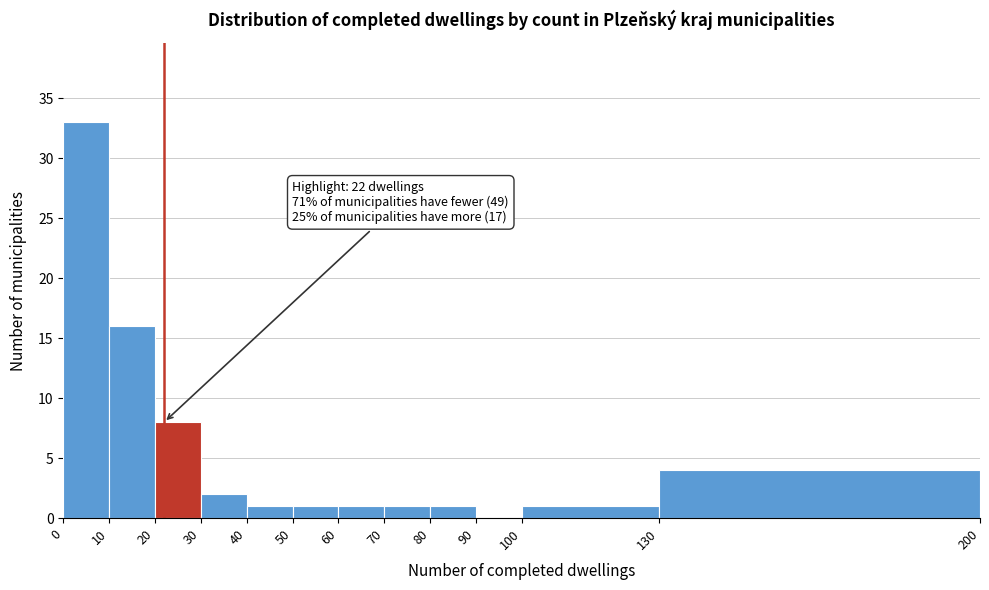

Over which range of the x-axis is the bar tallest?

0 to 10